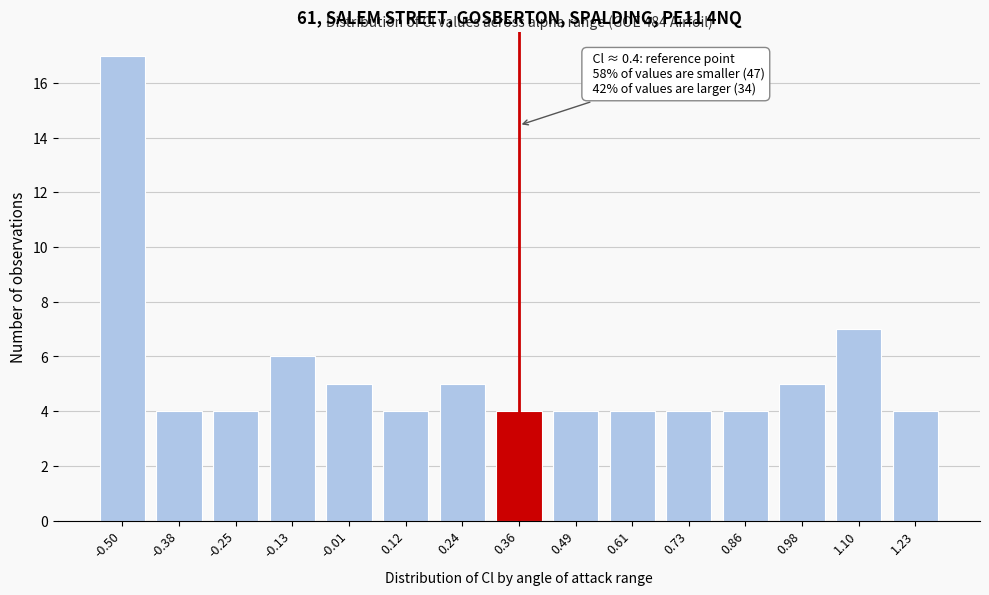

Reading left to right, extract all data points from this chart.

17	4	4	6	5	4	5	4	4	4	4	4	5	7	4